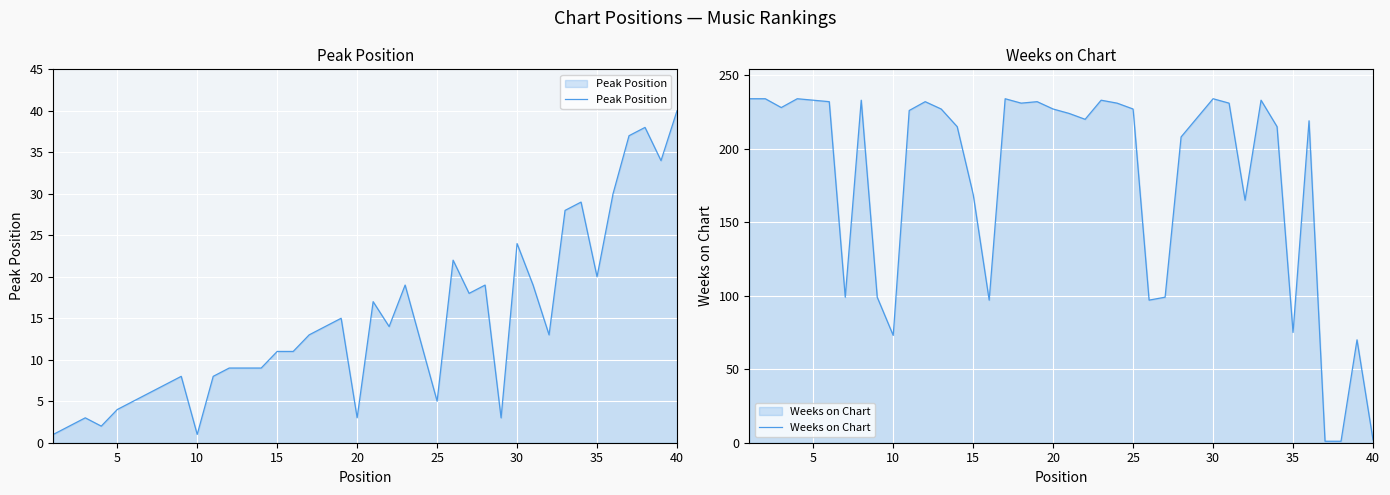

What is the maximum value for Peak Position?

40